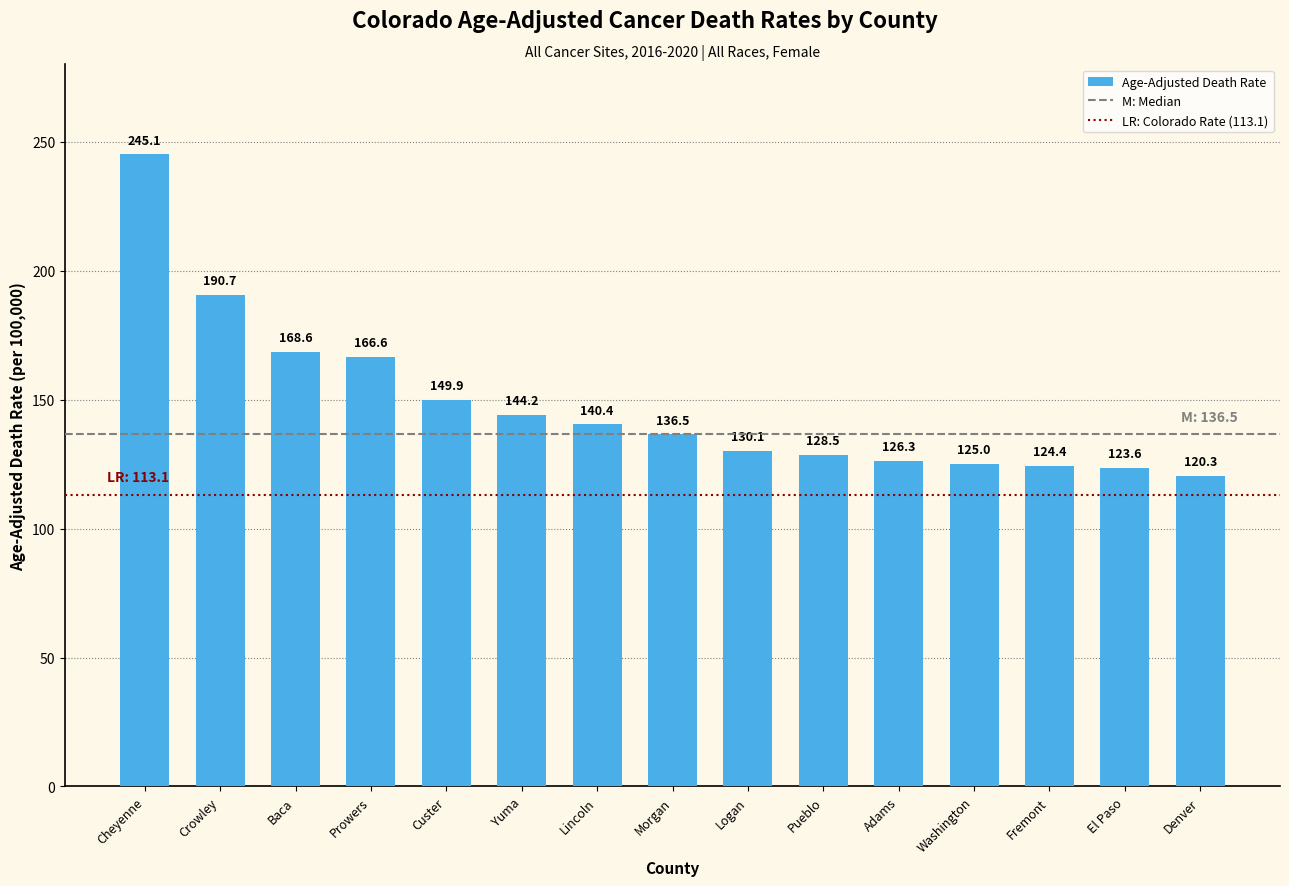

What position from the left is Adams?

11